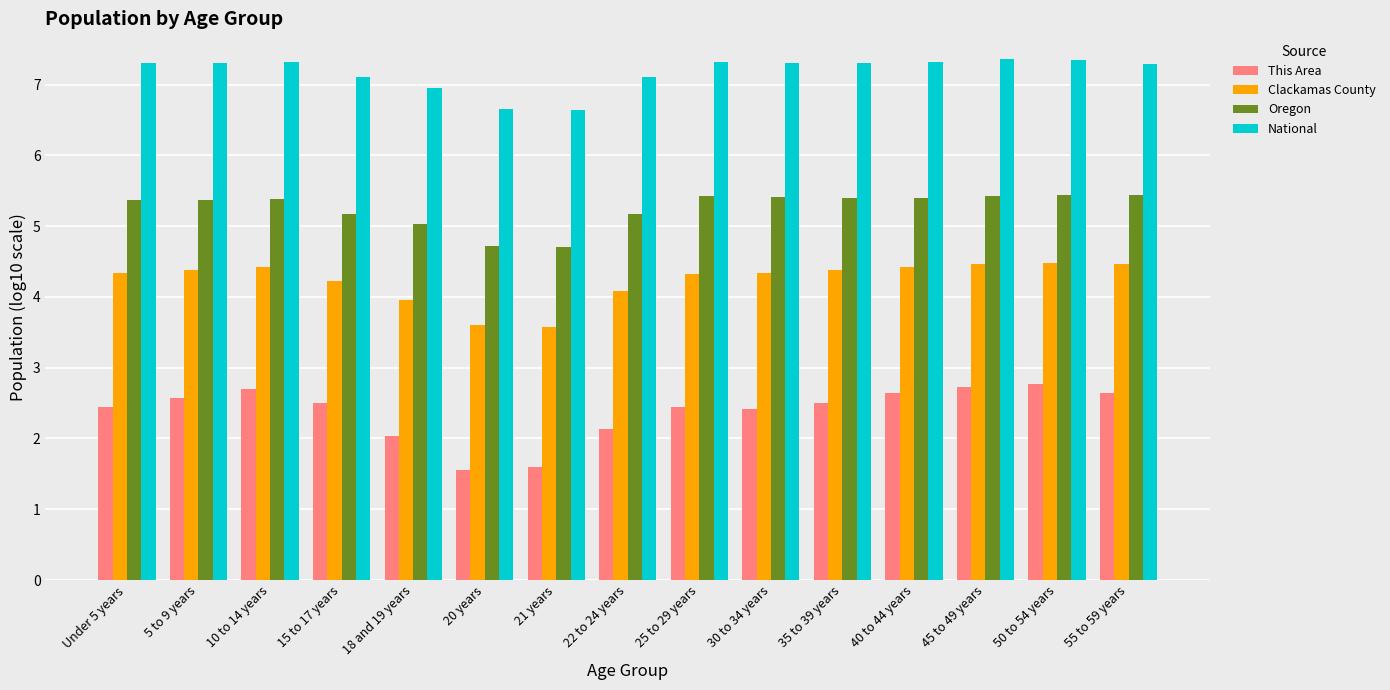

Is it true that National equals 12.3 at 15 to 17 years?

False